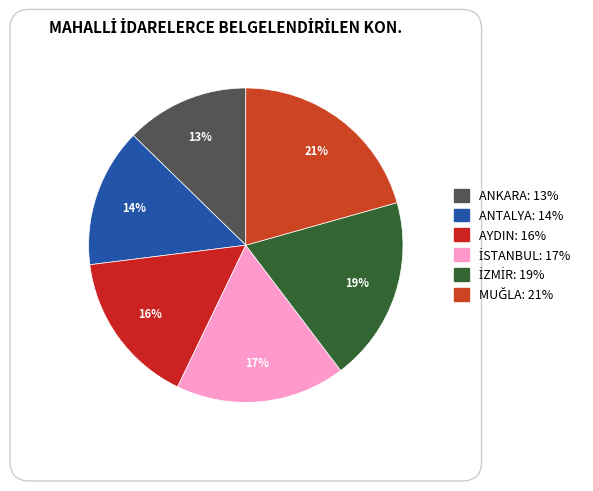

Is ANKARA the majority of the pie?

No